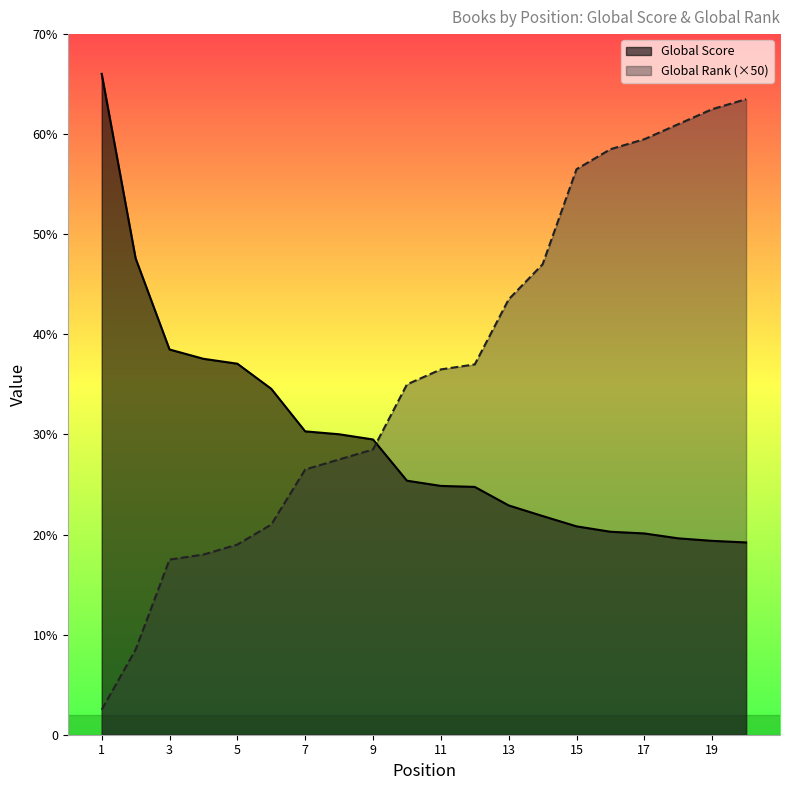

Rank the series by their average value, from highest to lowest.

Global Rank (×50), Global Score